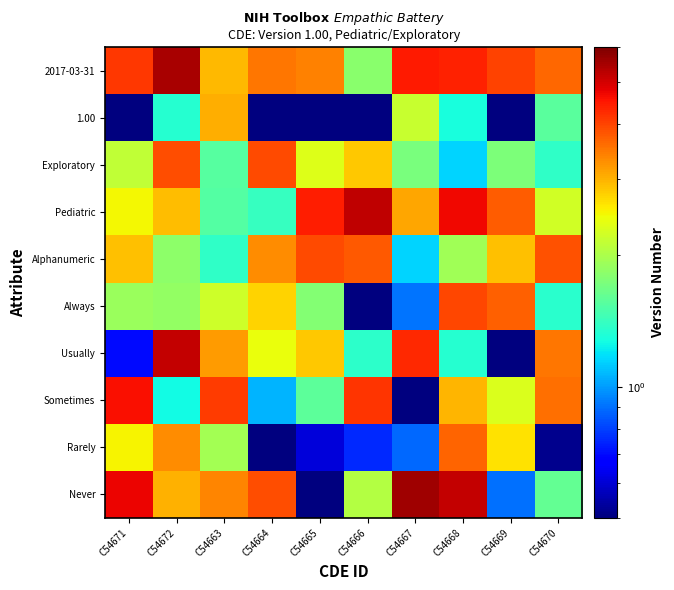

Rank the series by their maximum value, from highest to lowest.

Never, 2017-03-31, Pediatric, Usually, Sometimes, Always, Exploratory, Alphanumeric, Rarely, 1.00